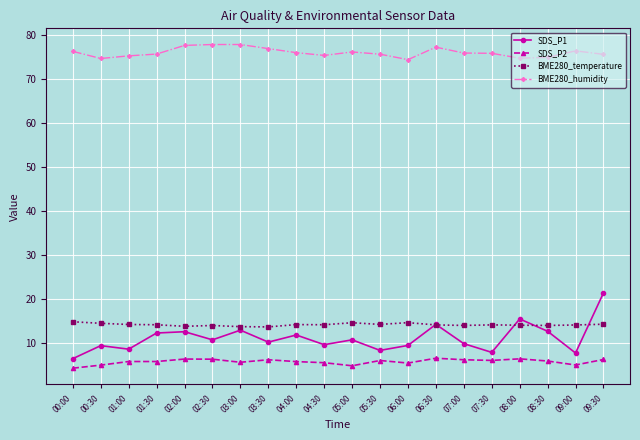

Is it true that SDS_P2 equals 4.3 at 00:00?

True